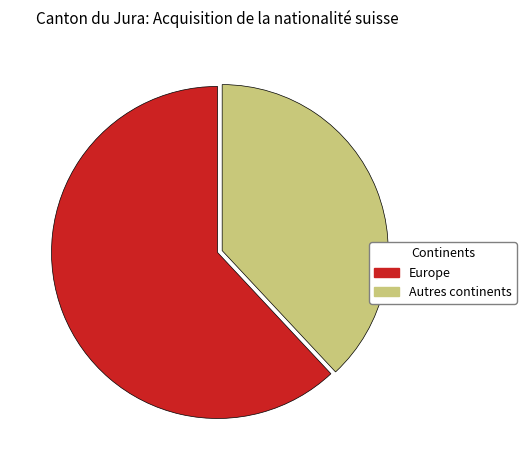

How many slices are in this pie chart?

2